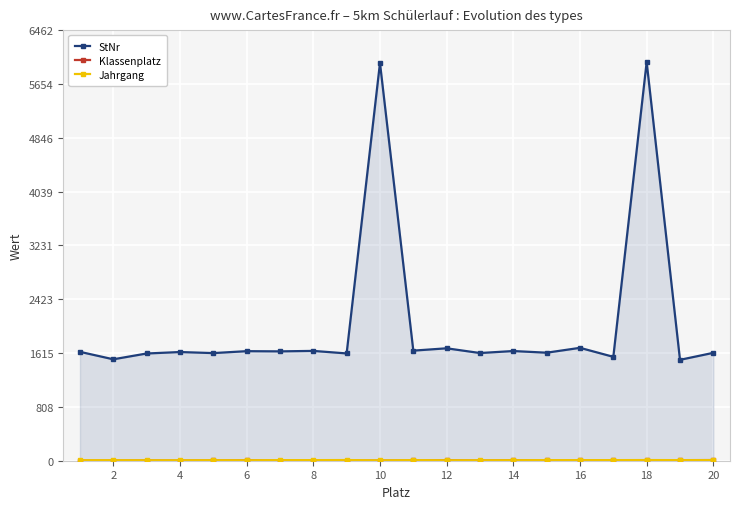

Which series has the largest total across all categories?

StNr